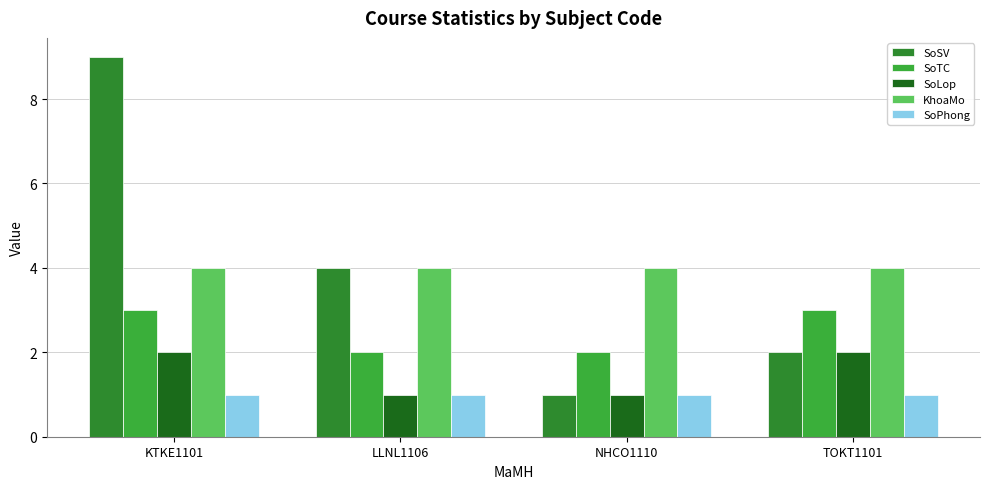

How many data points in SoLop are less than 2?

2